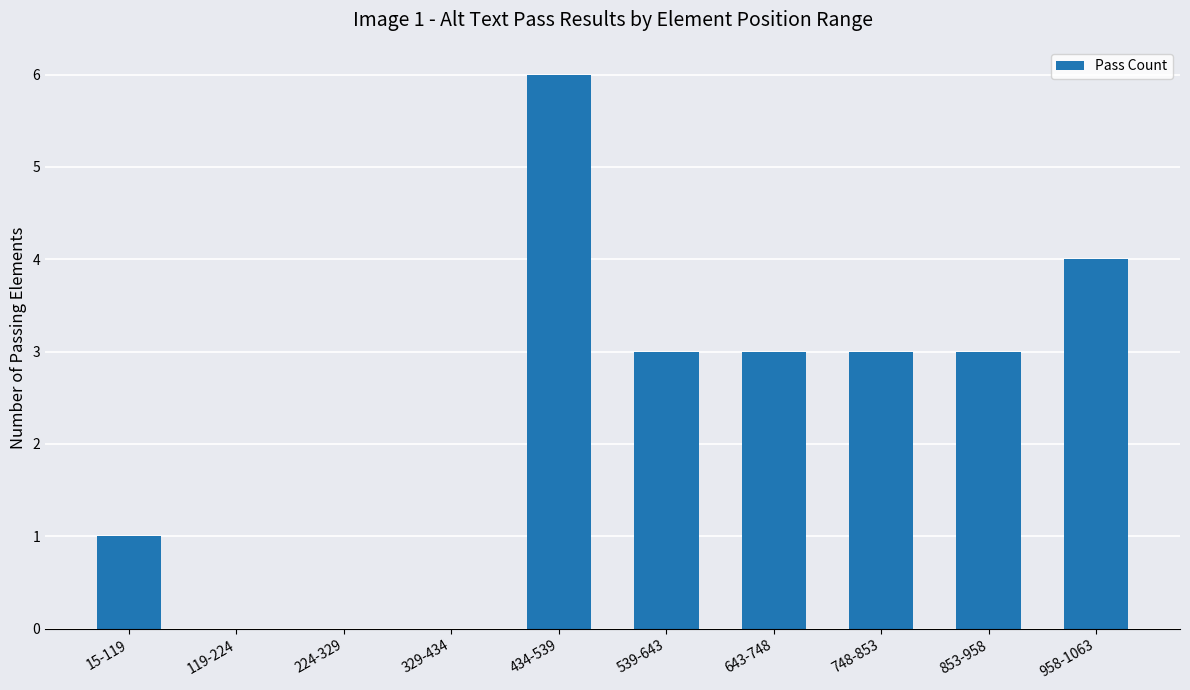

At which category does the chart reach its peak across all series?

434-539